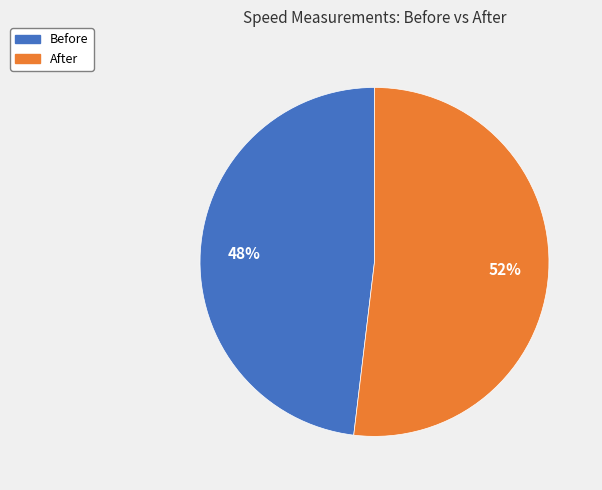

The After slice represents 37% of the pie. True or false?

False